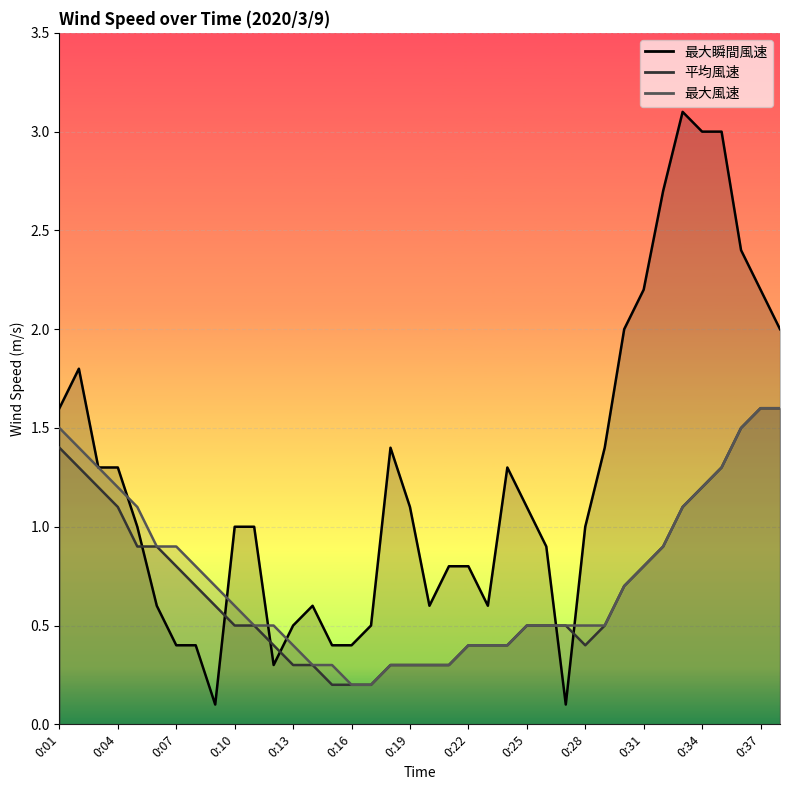

Which series has the largest total across all categories?

最大瞬間風速